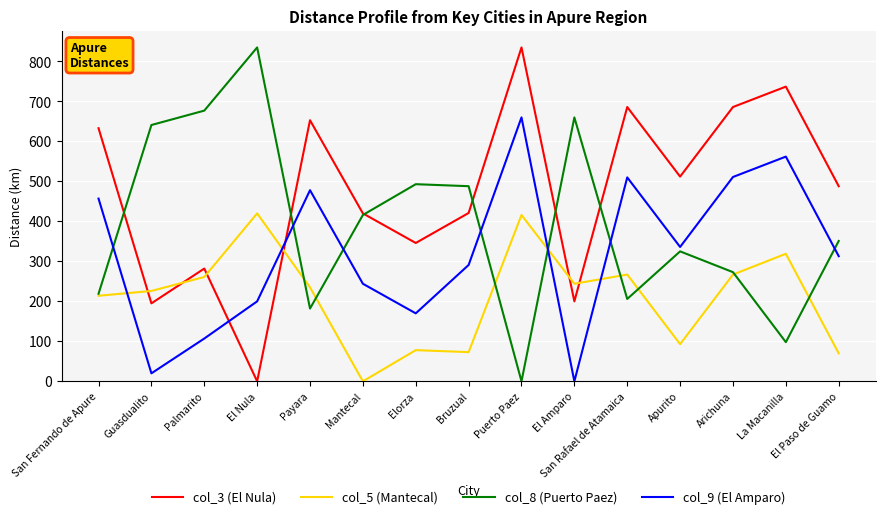

At how many categories does at least one series exceed 263?

15